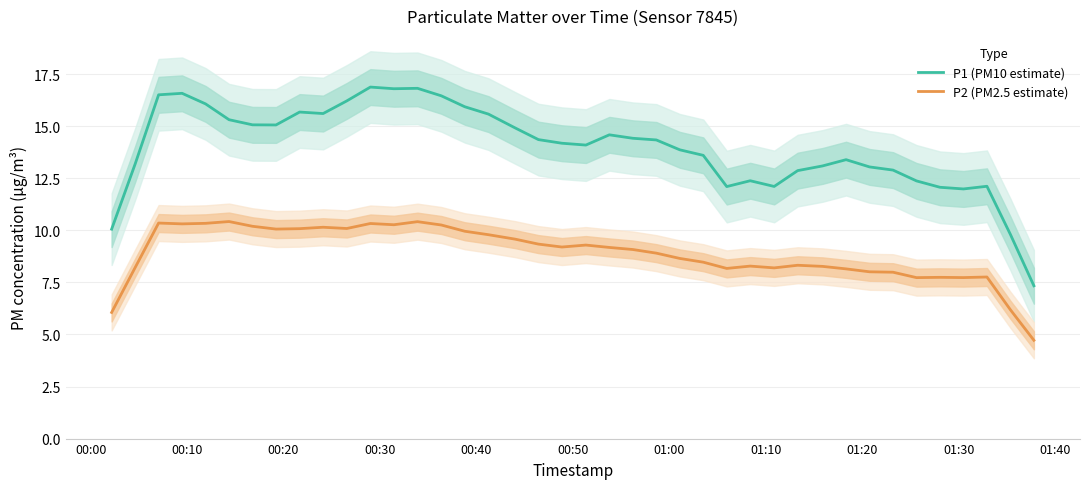

What is the highest value of the P1 (PM10 estimate) series?

16.9